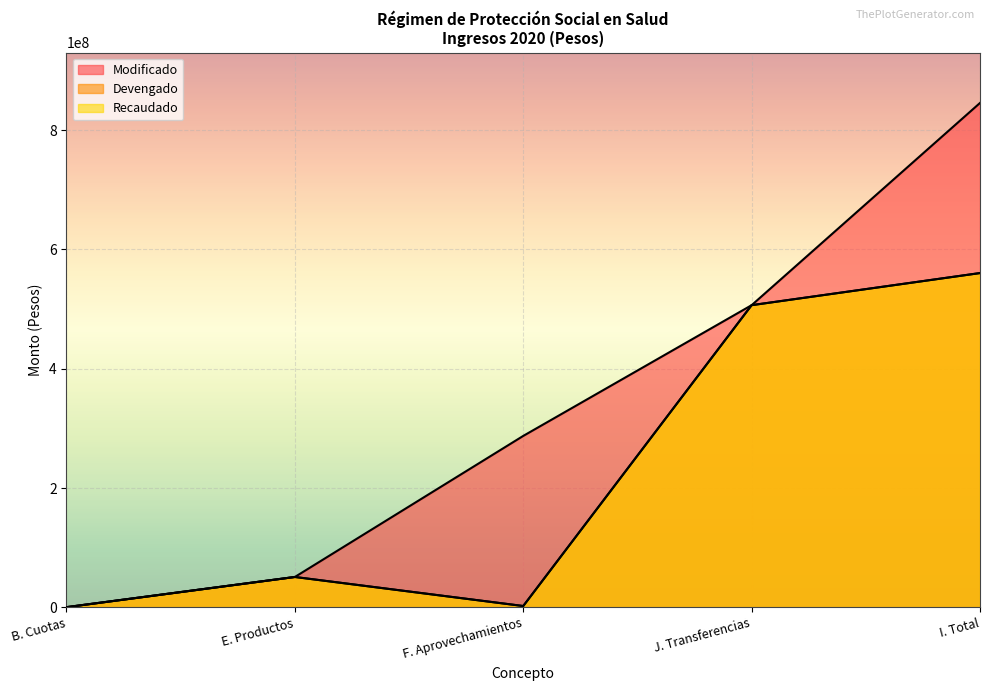

What are all the series names shown in the legend?

Modificado, Devengado, Recaudado